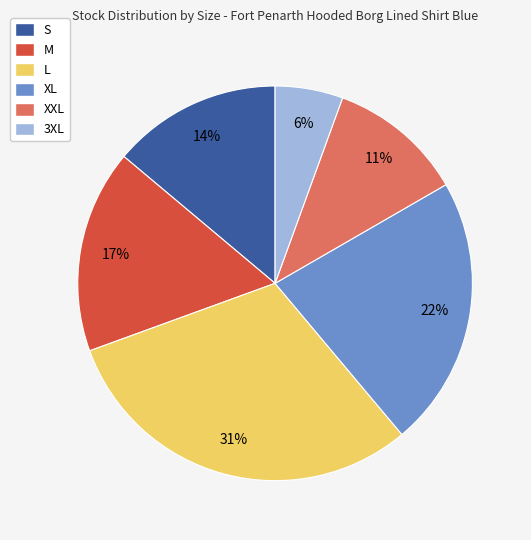

Does M account for over 50% of the chart?

No